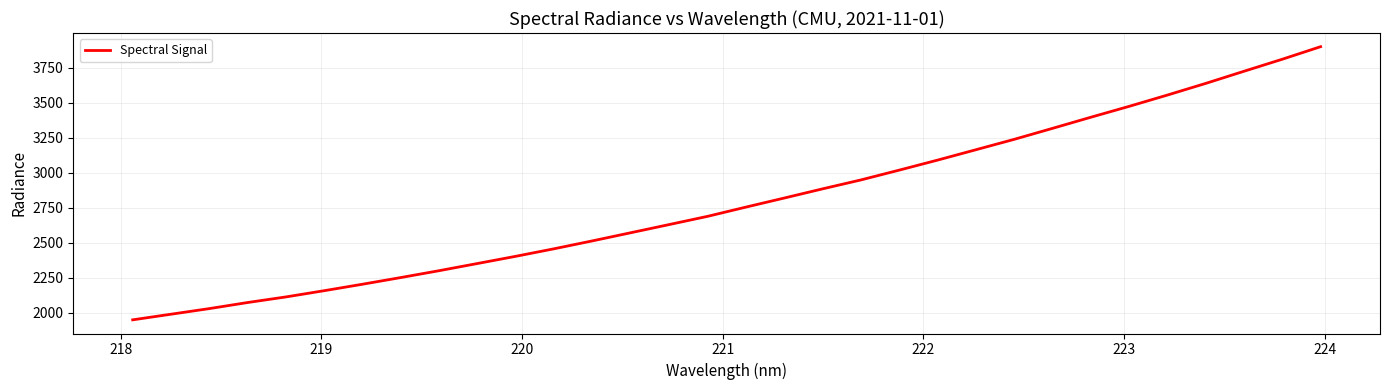

What is the minimum value shown in the chart?

1950.0